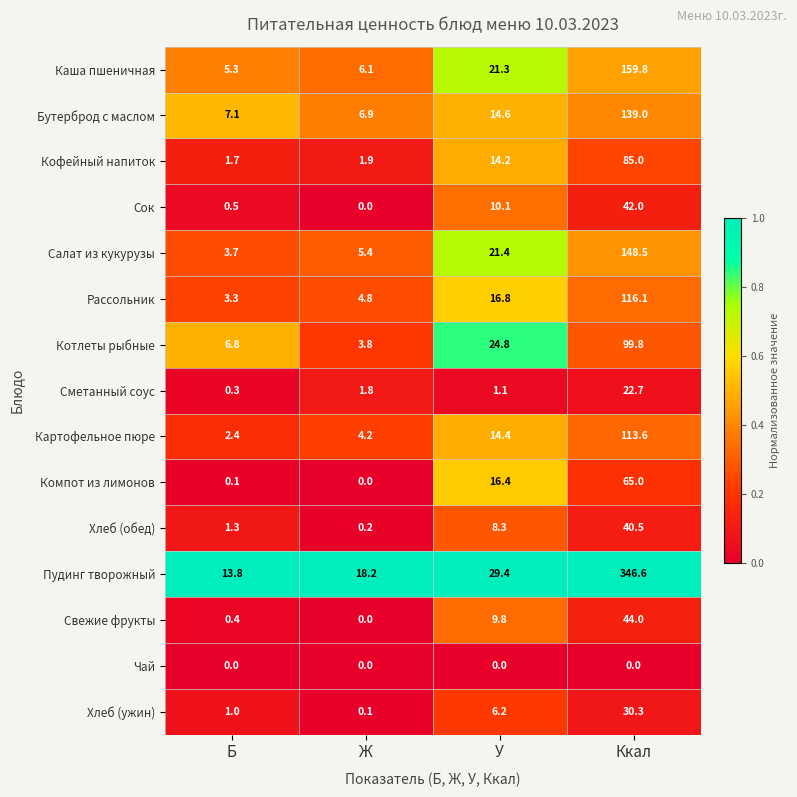

What is the difference between the Пудинг творожный values at У and Ж?

11.2